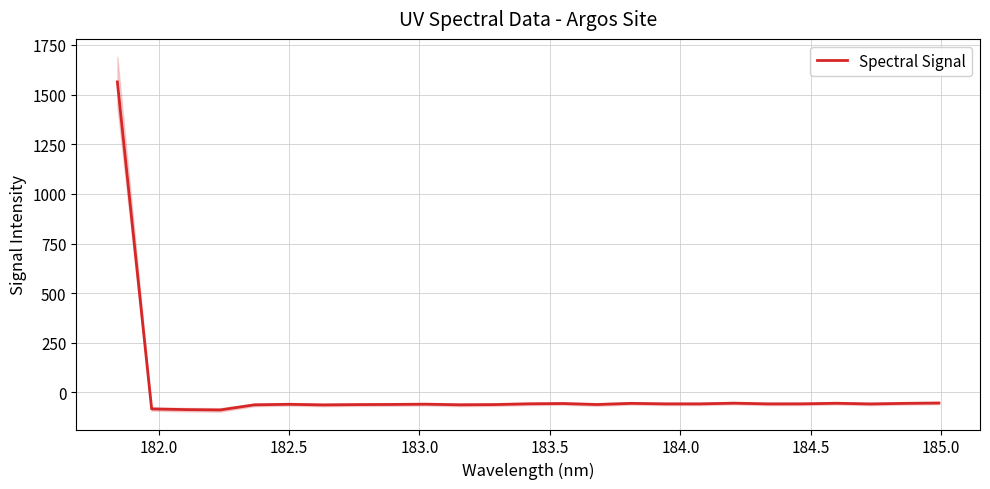

How many lines are shown in the chart?

1